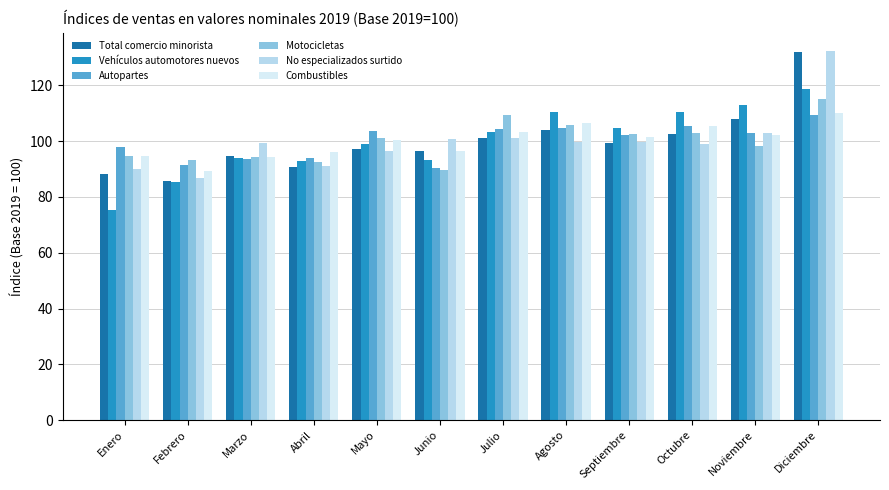

How many groups of bars are there?

12